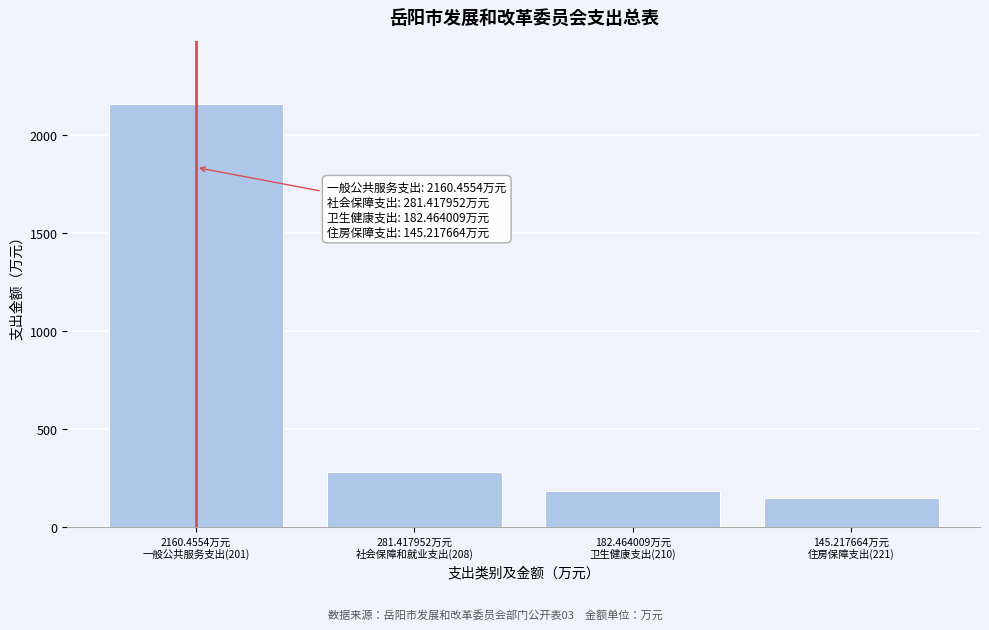

Reading left to right, what are all the values shown in this chart?

2160.5	281.4	182.5	145.2